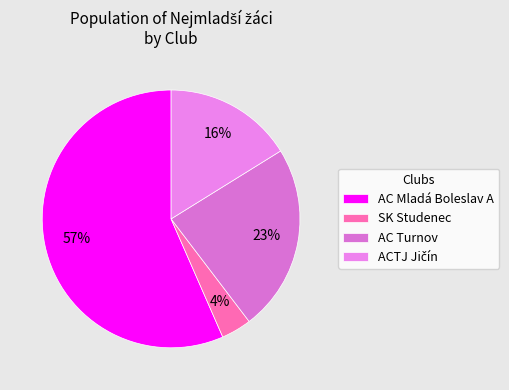

Does ACTJ Jičín represent more than half of the total?

No